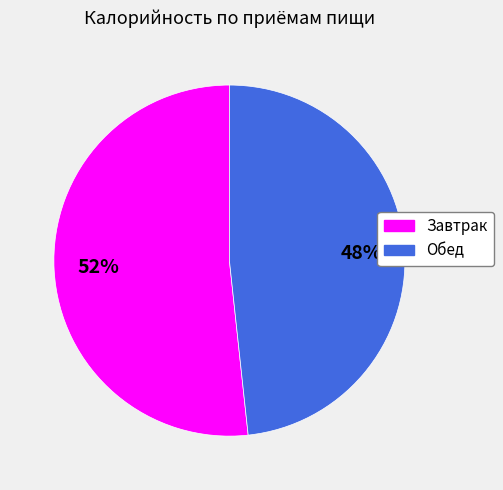

Is the sum of Завтрак and Обед greater than half?

Yes